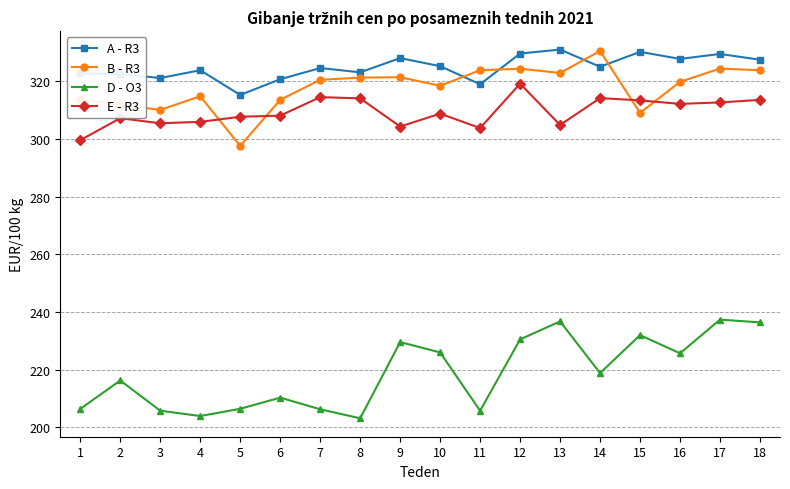

At which label is D - O3 closest to 220?

14